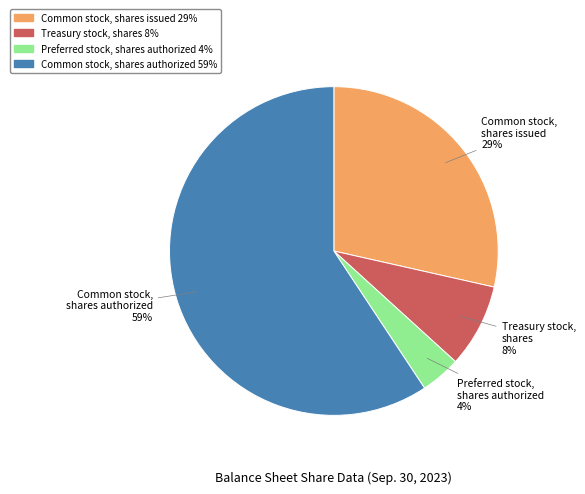

Is there a majority slice in this chart?

Yes